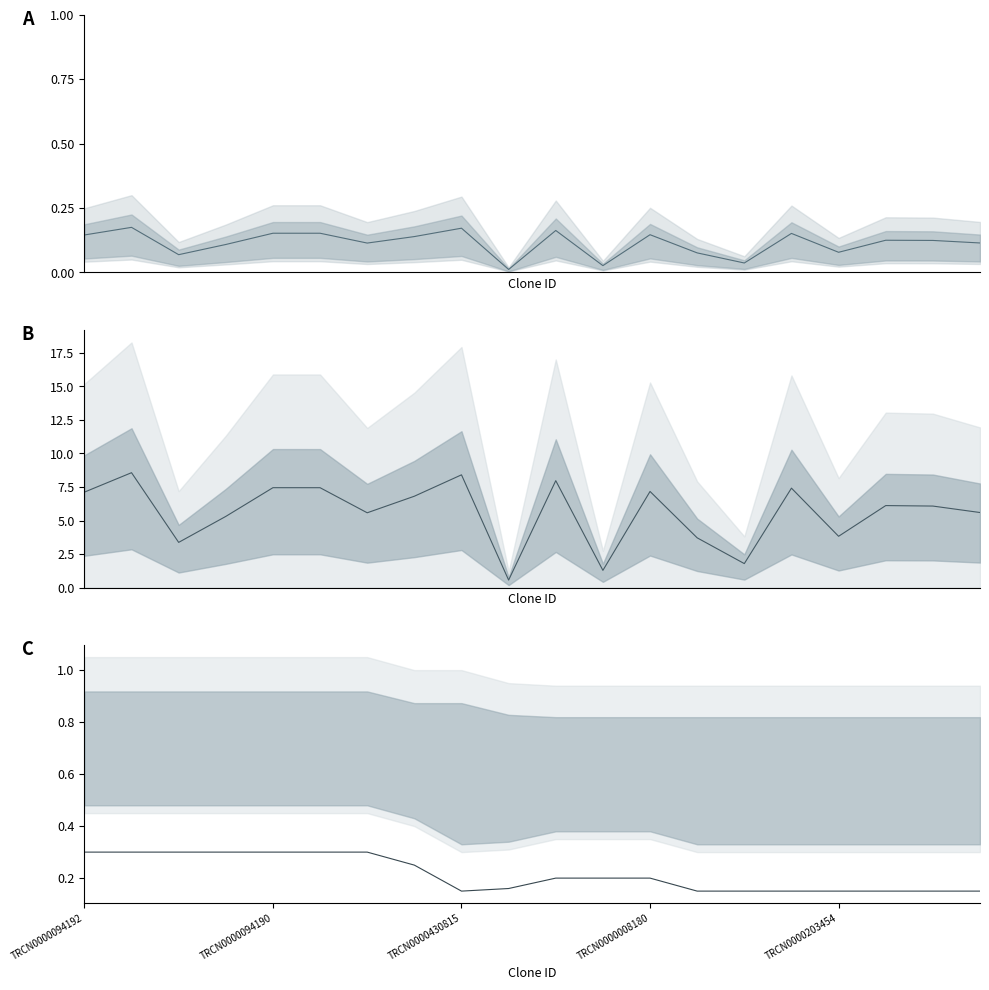

What is the value of the Match % point at the 12th from the left?

0.2